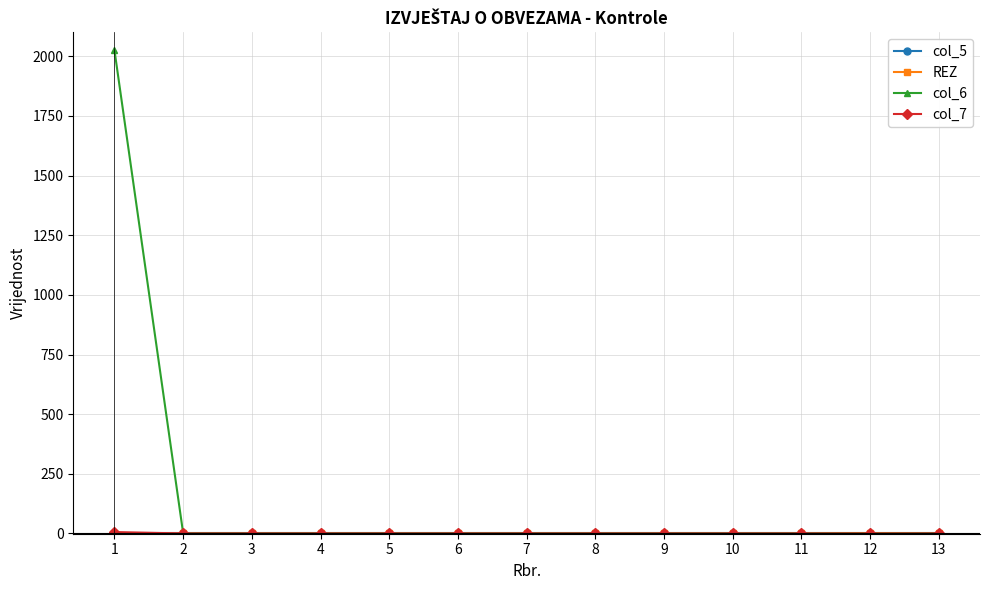

Which series has the largest range (max minus min)?

col_6